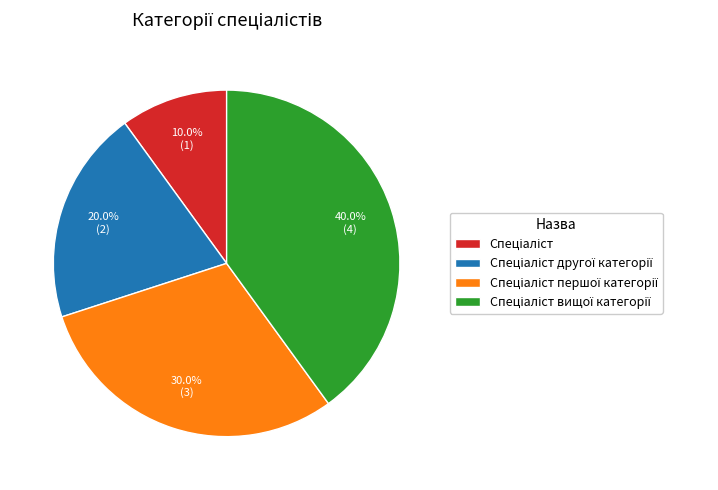

How many segments does this pie chart have?

4